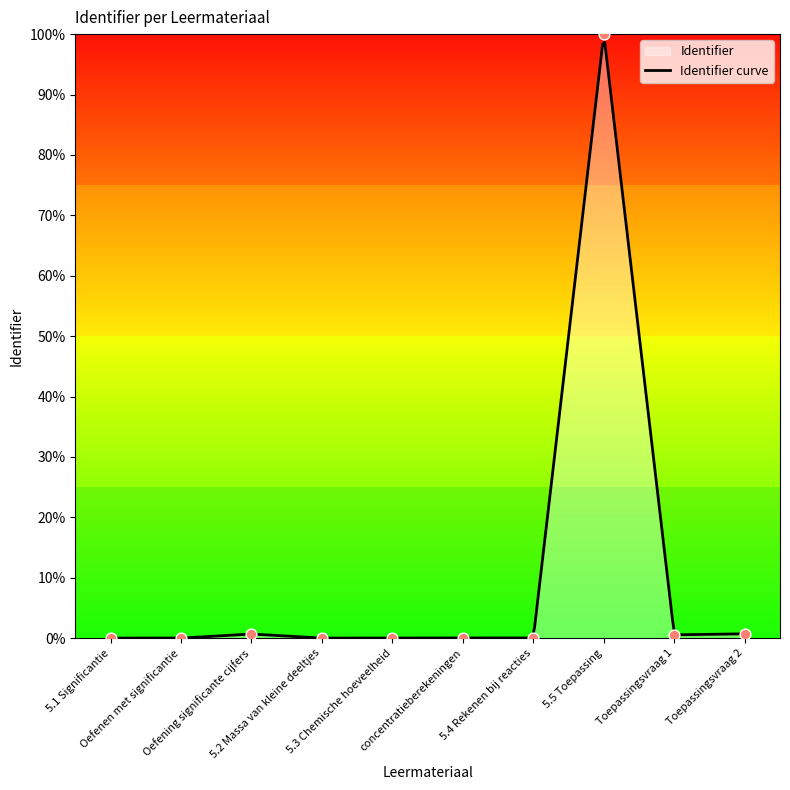

Which has a higher value, concentratieberekeningen or 5.2 Massa van kleine deeltjes?

concentratieberekeningen